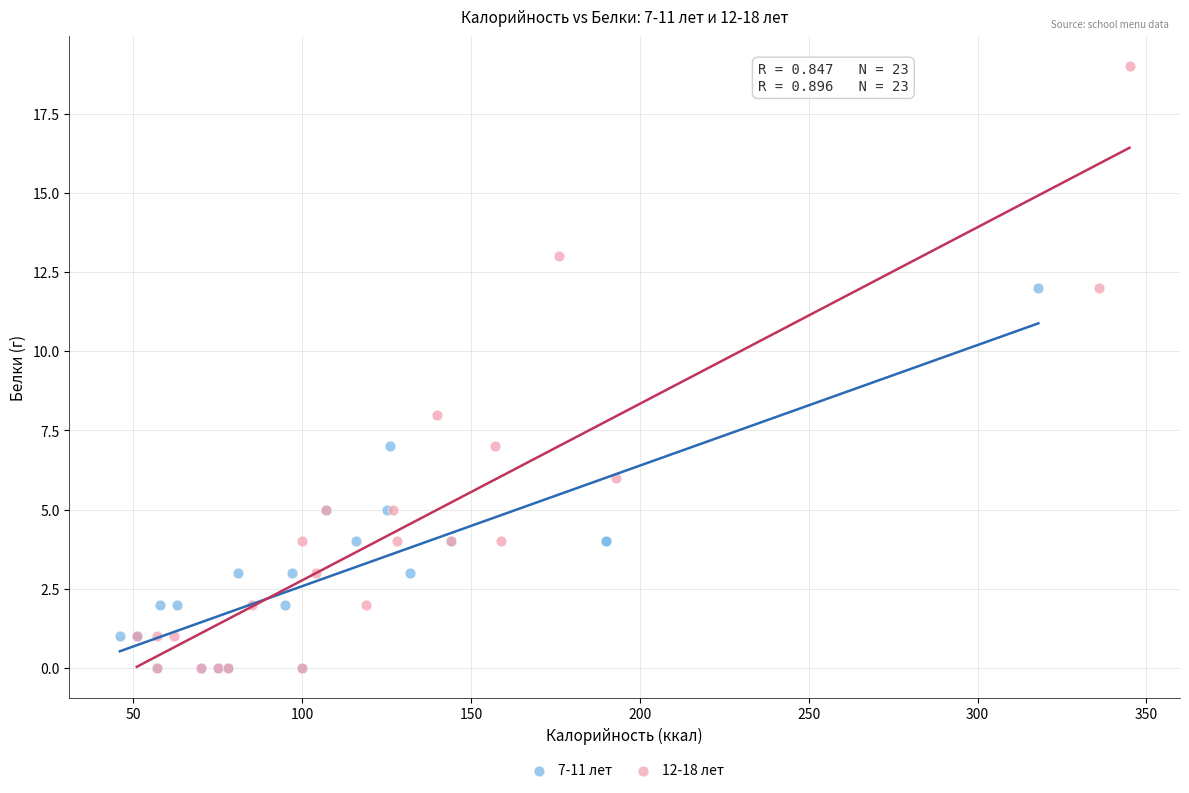

What are all the series names shown in the legend?

7-11 лет, 12-18 лет